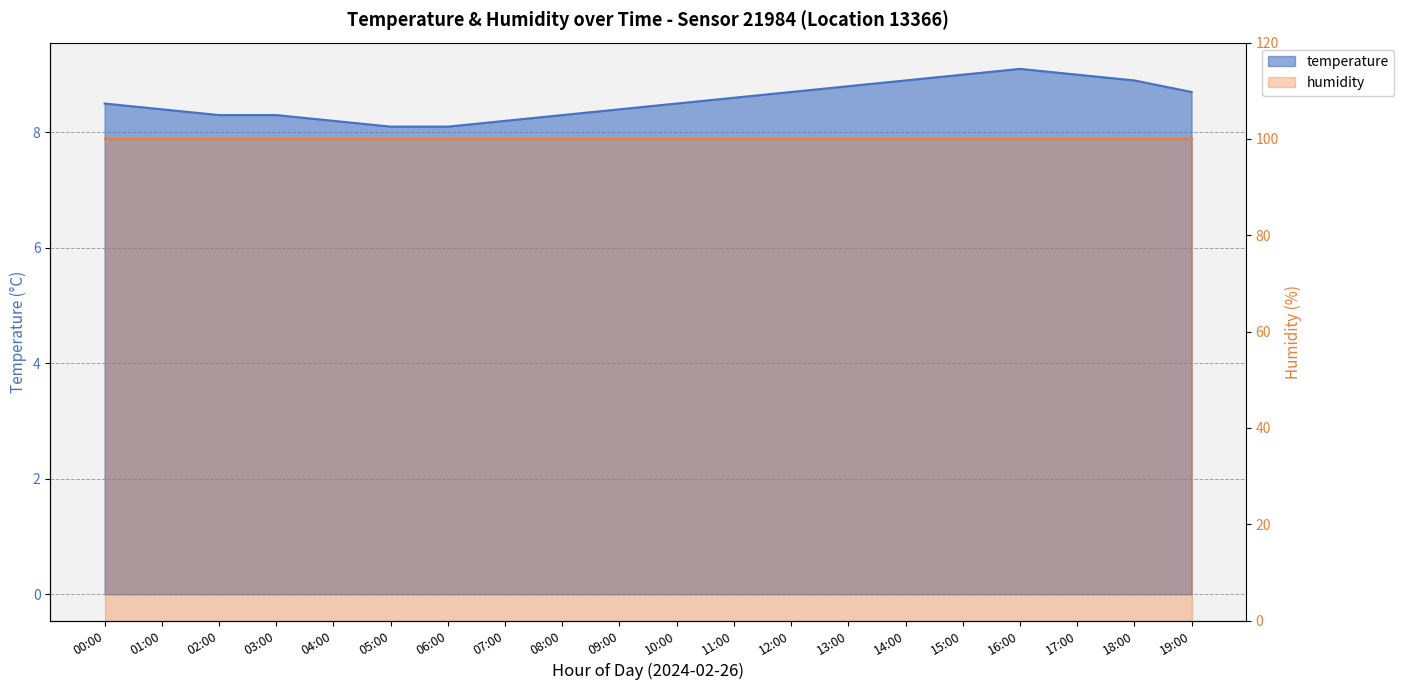

Read the value at 19:00.

8.7